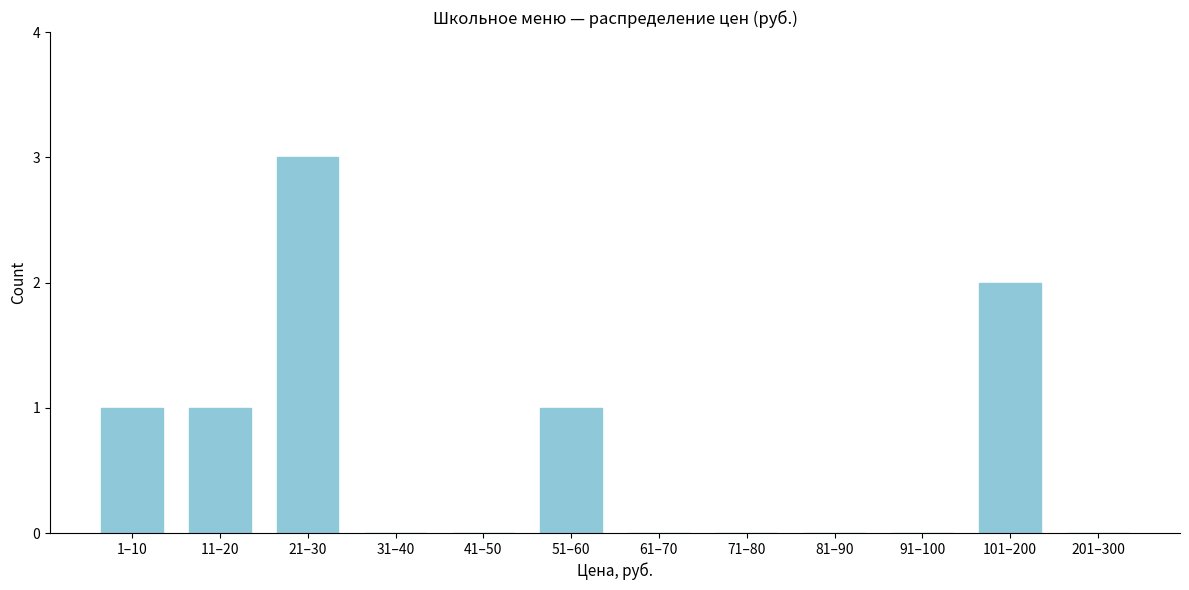

Reading left to right, extract all data points from this chart.

1–10=1	11–20=1	21–30=3	31–40=0	41–50=0	51–60=1	61–70=0	71–80=0	81–90=0	91–100=0	101–200=2	201–300=0